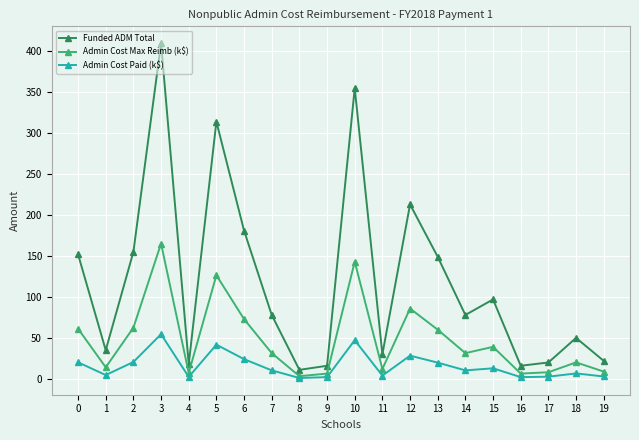

Which series has the widest spread of values?

Funded ADM Total